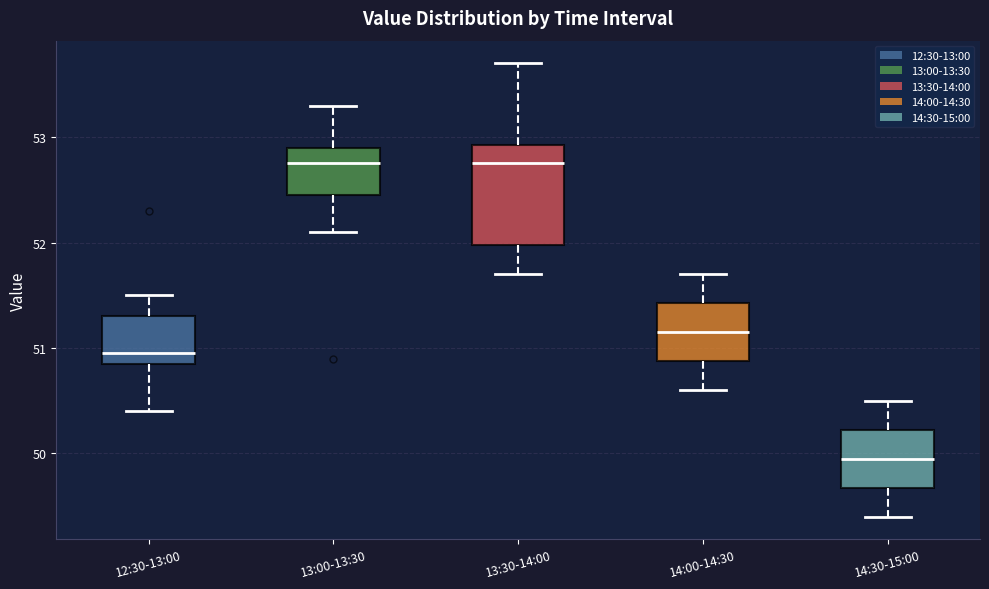

Comparing the boxes themselves (not the whiskers), which one is the tallest?

13:30-14:00